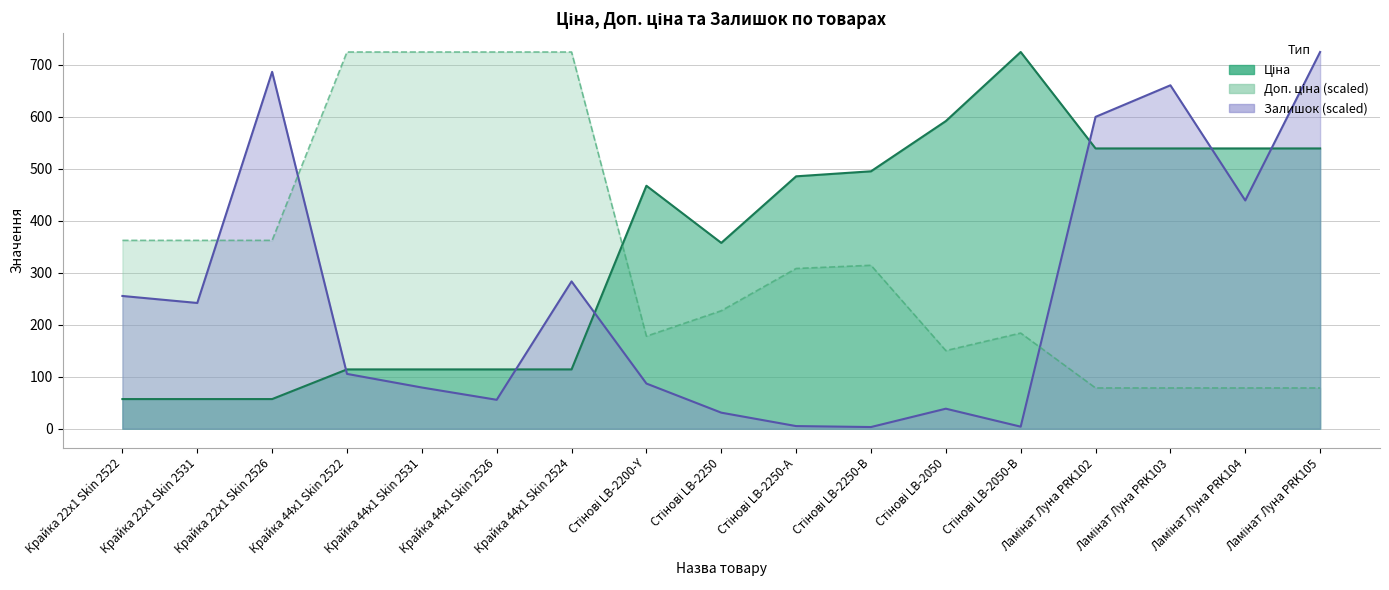

Does the chart have visible grid lines?

Yes